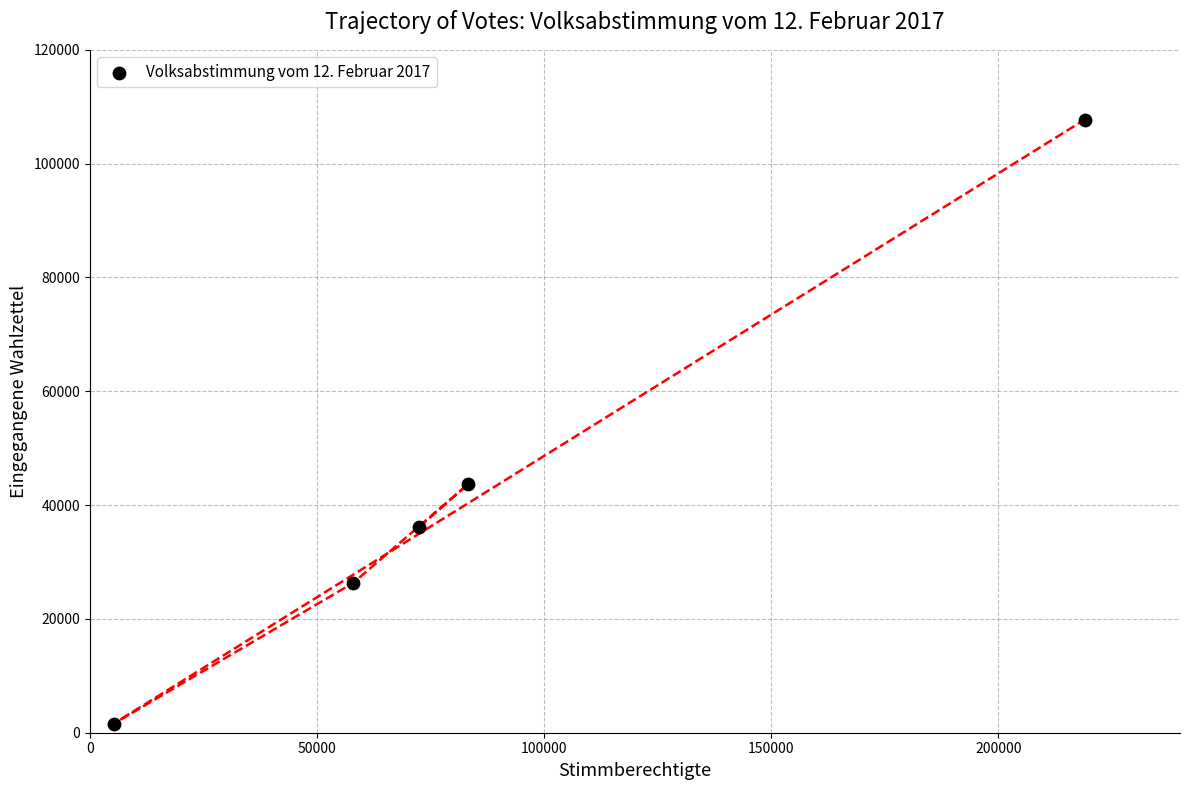

What is the range of X values (max minus min)?

213826